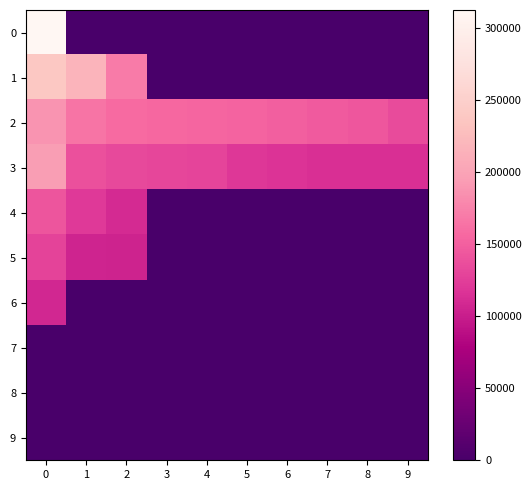

What is the total value across all series at 2?

676955